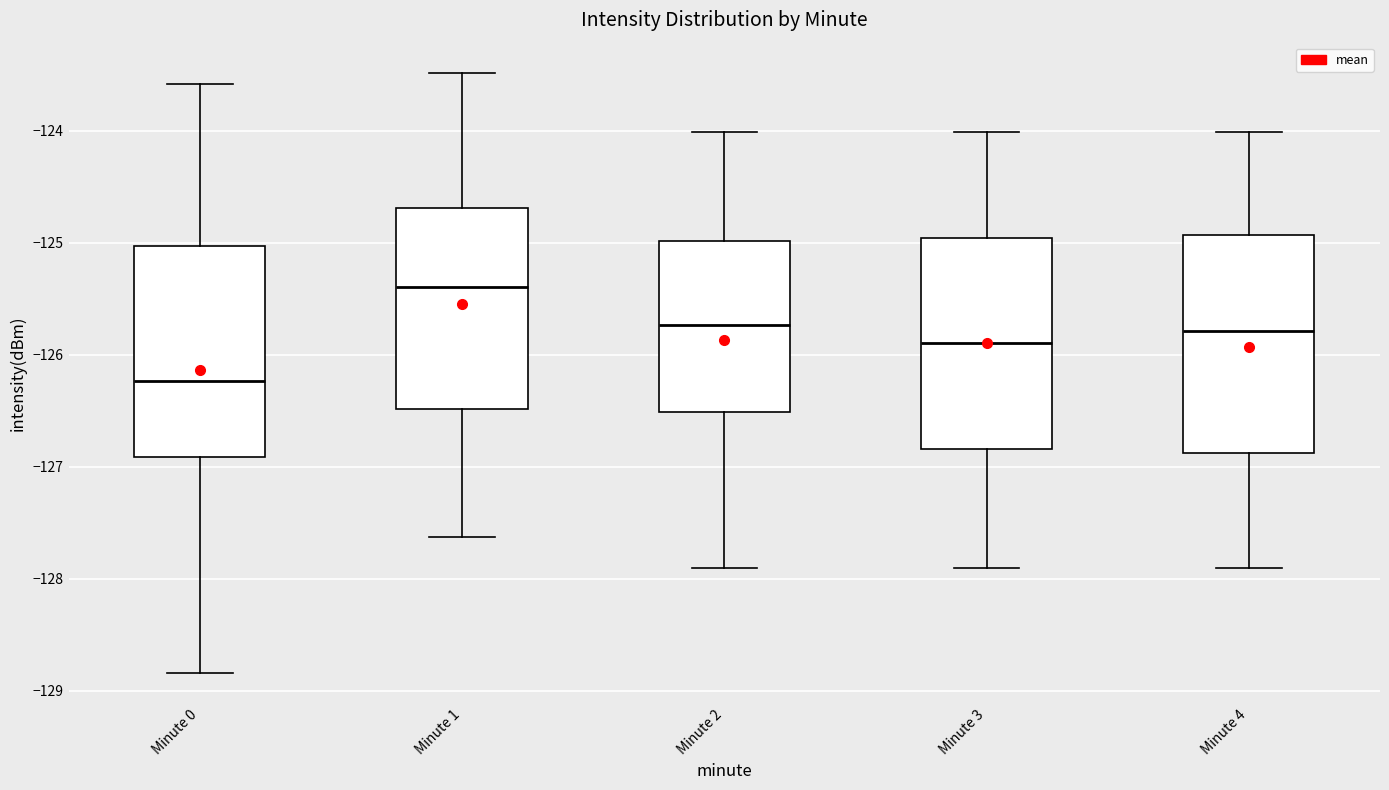

Reading left to right, read every box against the y-axis: the position of its median line, the range the box covers, and the ends of its whiskers. The values are not printed on the chart, so give them approximately, as read against the axis.

Minute 0: median -126.2, box -126.9 to -125.0, whiskers -128.8 to -123.6
Minute 1: median -125.4, box -126.5 to -124.7, whiskers -127.6 to -123.5
Minute 2: median -125.7, box -126.5 to -125.0, whiskers -127.9 to -124.0
Minute 3: median -125.9, box -126.8 to -125.0, whiskers -127.9 to -124.0
Minute 4: median -125.8, box -126.9 to -124.9, whiskers -127.9 to -124.0